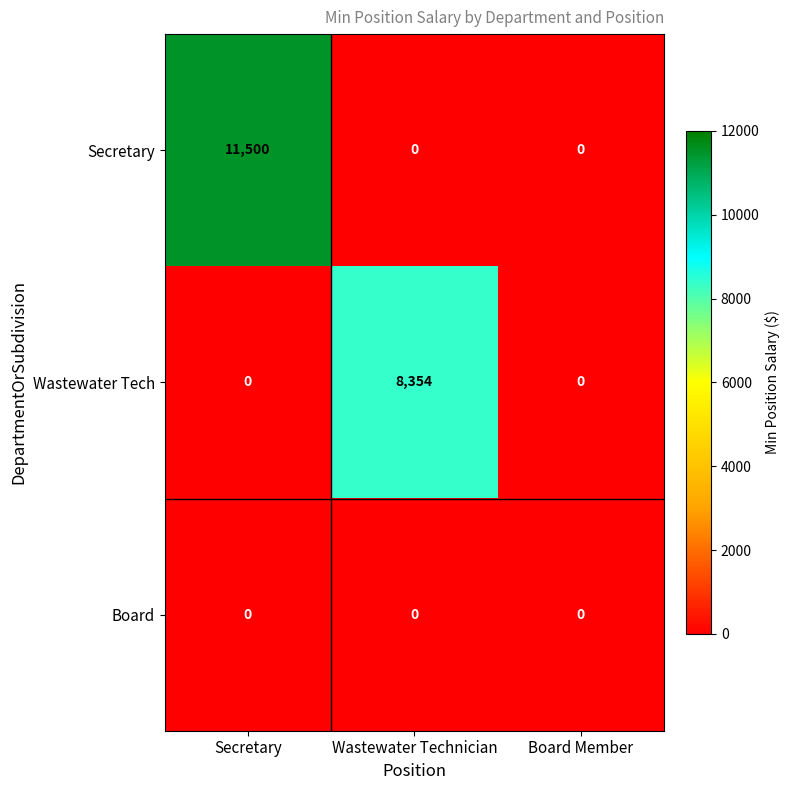

The Board series shows 0 at Secretary. True or false?

True